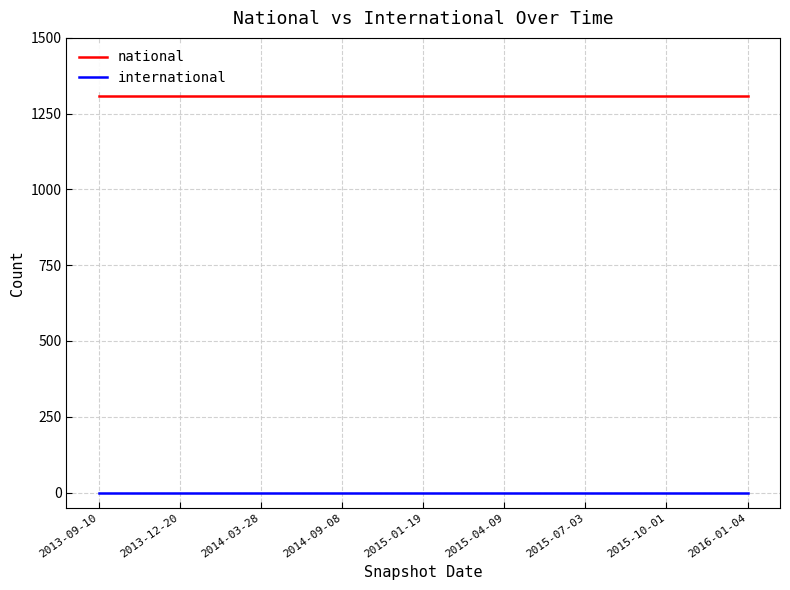

Reading left to right, extract all data points from this chart.

national: 1309	1309	1309	1309	1309	1309	1309	1309	1309
international: 0	0	0	0	0	0	0	0	0